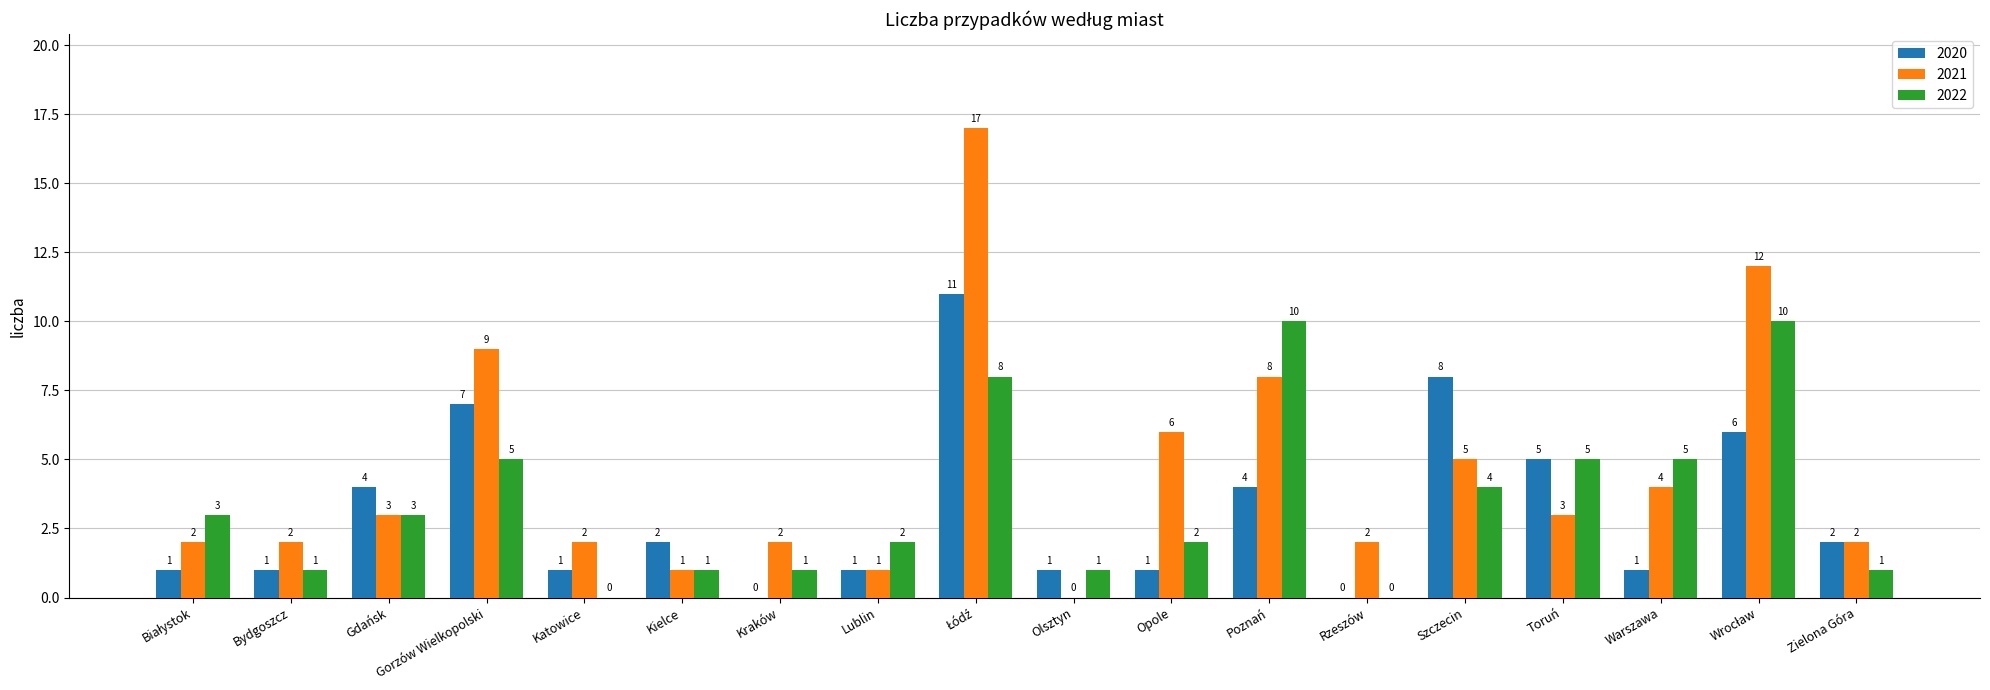

At which label does 2020 first exceed 2?

Gdańsk